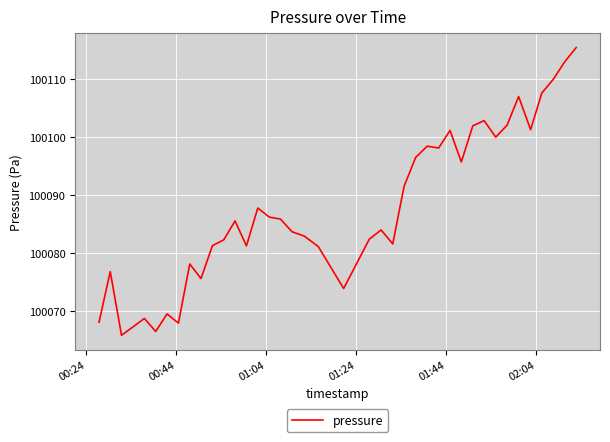

What is the minimum value shown in the chart?

100065.9